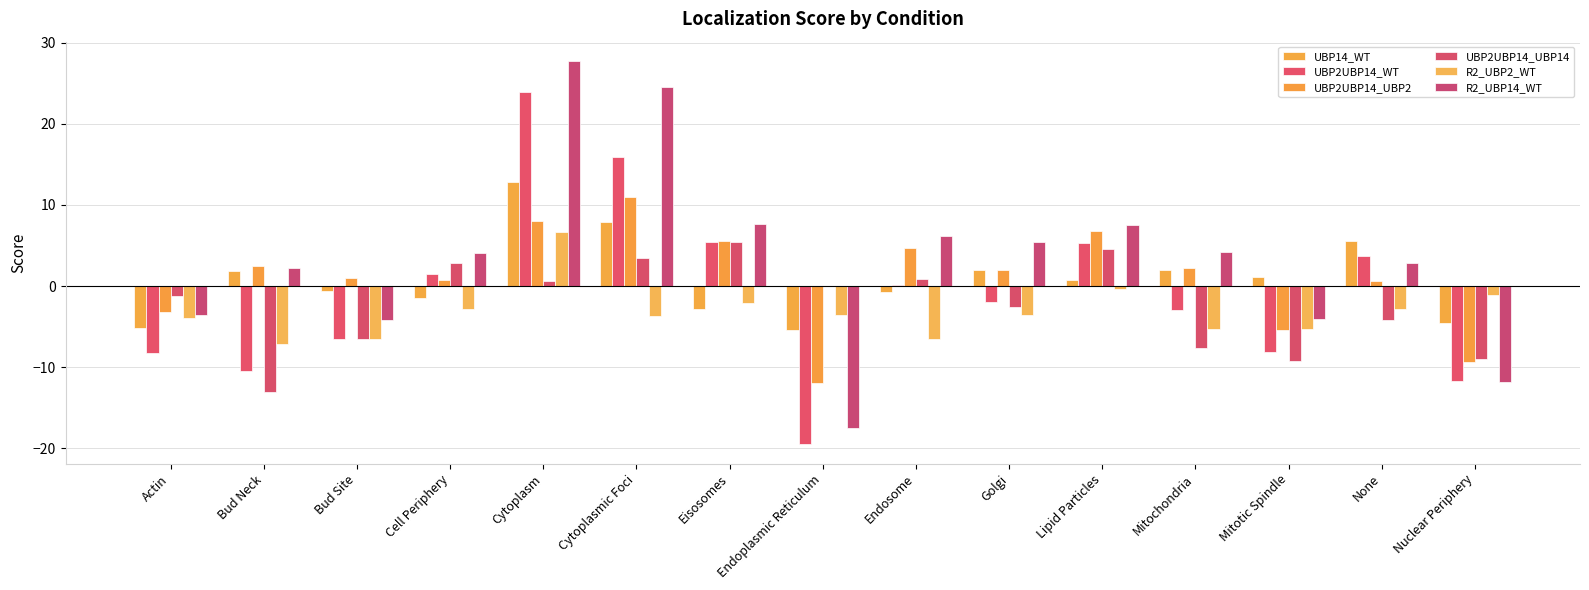

Reading left to right, extract all data points from this chart.

UBP14_WT: -5.1	1.9	-0.6	-1.4	12.8	8.0	-2.9	-5.4	-0.8	2.0	0.7	1.9	1.2	5.5	-4.6
UBP2UBP14_WT: -8.3	-10.5	-6.5	1.5	24.0	15.9	5.4	-19.5	0.2	-2.0	5.3	-3.0	-8.1	3.7	-11.7
UBP2UBP14_UBP2: -3.2	2.5	1.0	0.7	8.0	11.0	5.5	-11.9	4.7	2.0	6.8	2.2	-5.4	0.6	-9.3
UBP2UBP14_UBP14: -1.2	-13.0	-6.6	2.9	0.6	3.5	5.5	-0.0	0.9	-2.6	4.6	-7.6	-9.3	-4.2	-9.0
R2_UBP2_WT: -3.9	-7.1	-6.5	-2.8	6.7	-3.7	-2.1	-3.6	-6.5	-3.6	-0.3	-5.3	-5.2	-2.8	-1.1
R2_UBP14_WT: -3.6	2.2	-4.2	4.1	27.8	24.5	7.7	-17.4	6.2	5.5	7.5	4.2	-4.1	2.9	-11.8